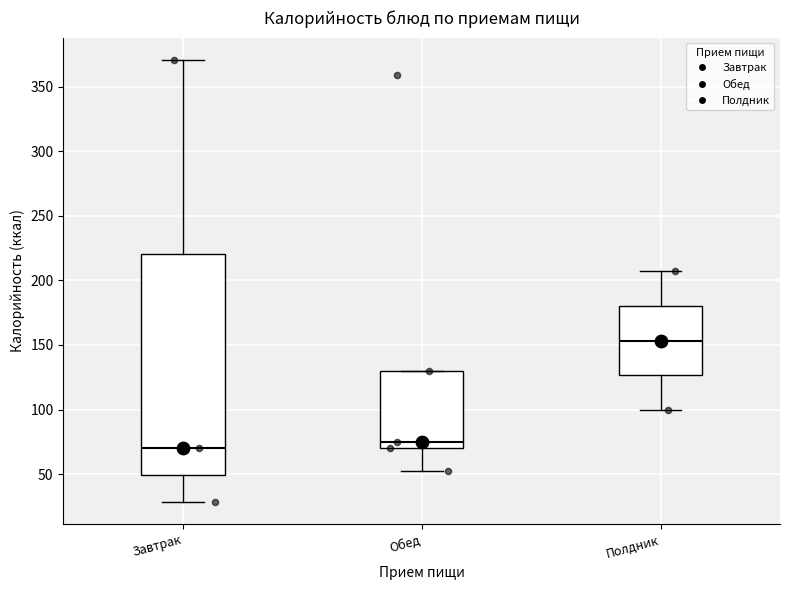

Reading left to right, read every box against the y-axis: the position of its median line, the range the box covers, and the ends of its whiskers. The values are not printed on the chart, so give them approximately, as read against the axis.

Завтрак: median 70, box 50 to 220, whiskers 30 to 370
Обед: median 75, box 70 to 130, whiskers 50 to 130
Полдник: median 155, box 125 to 180, whiskers 100 to 205